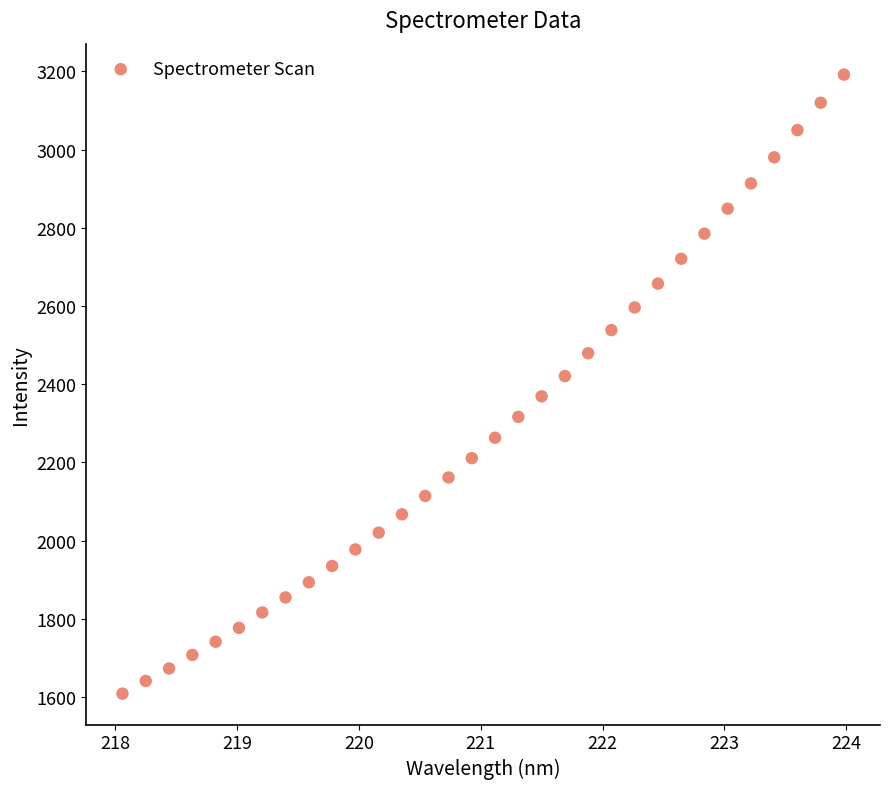

What is the range of Y values (max minus min)?

1583.4